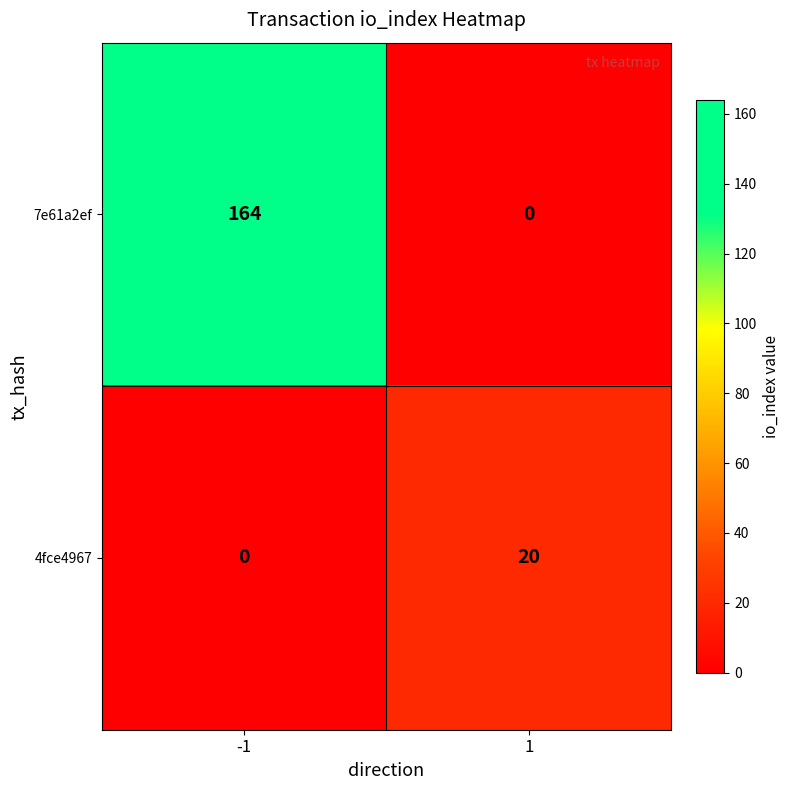

How many series are shown in this chart?

2